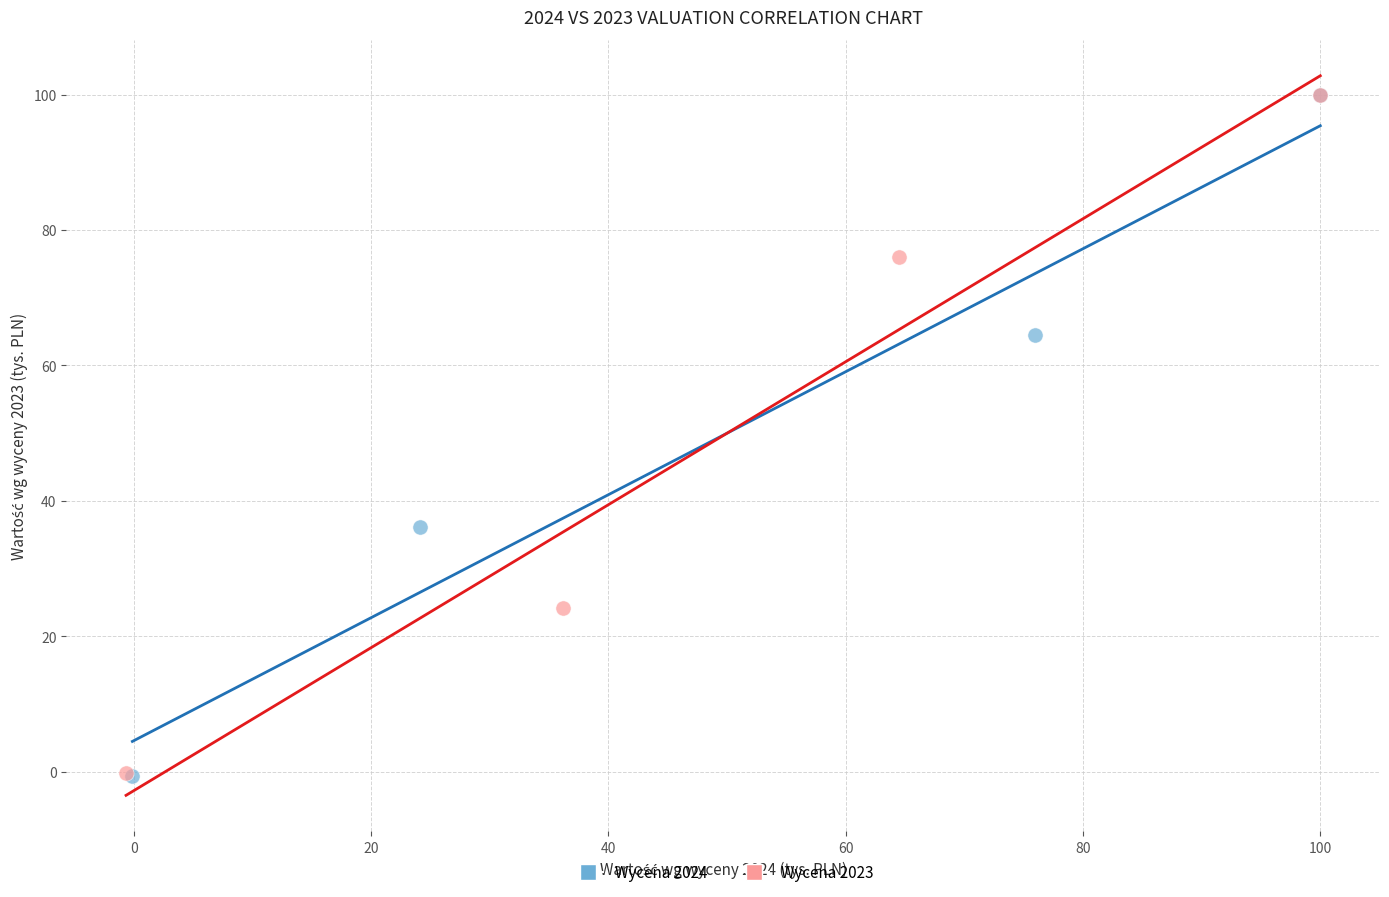

Which series has the largest Y range (max minus min)?

Wycena 2024